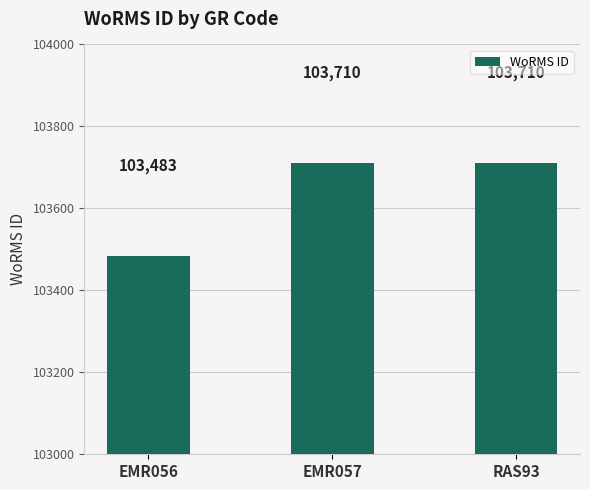

What is the label of the 3rd bar from the right?

EMR056